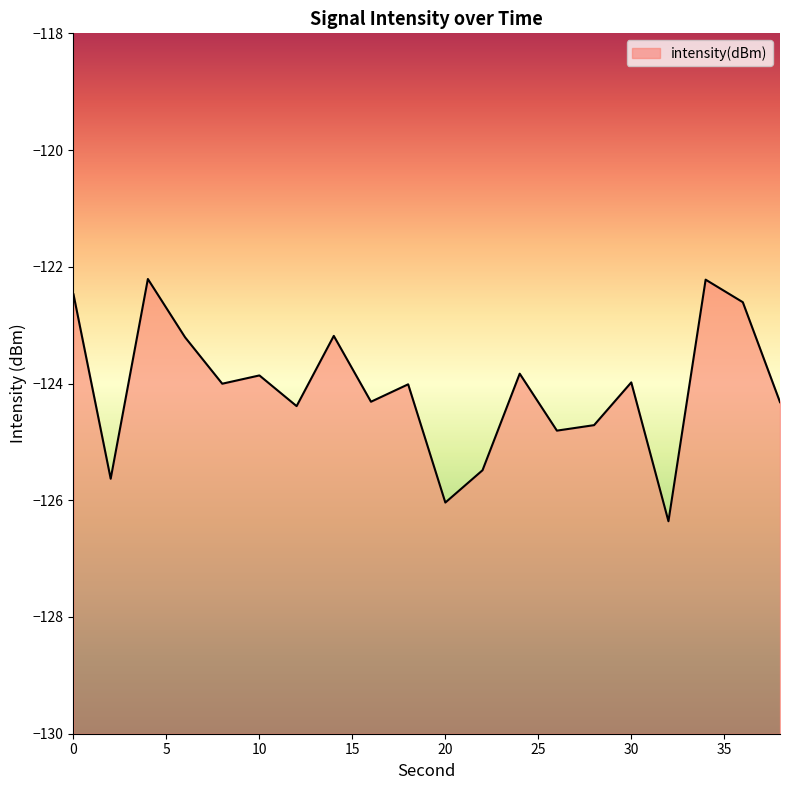

What is the change in value from 8 to 28?

-0.7